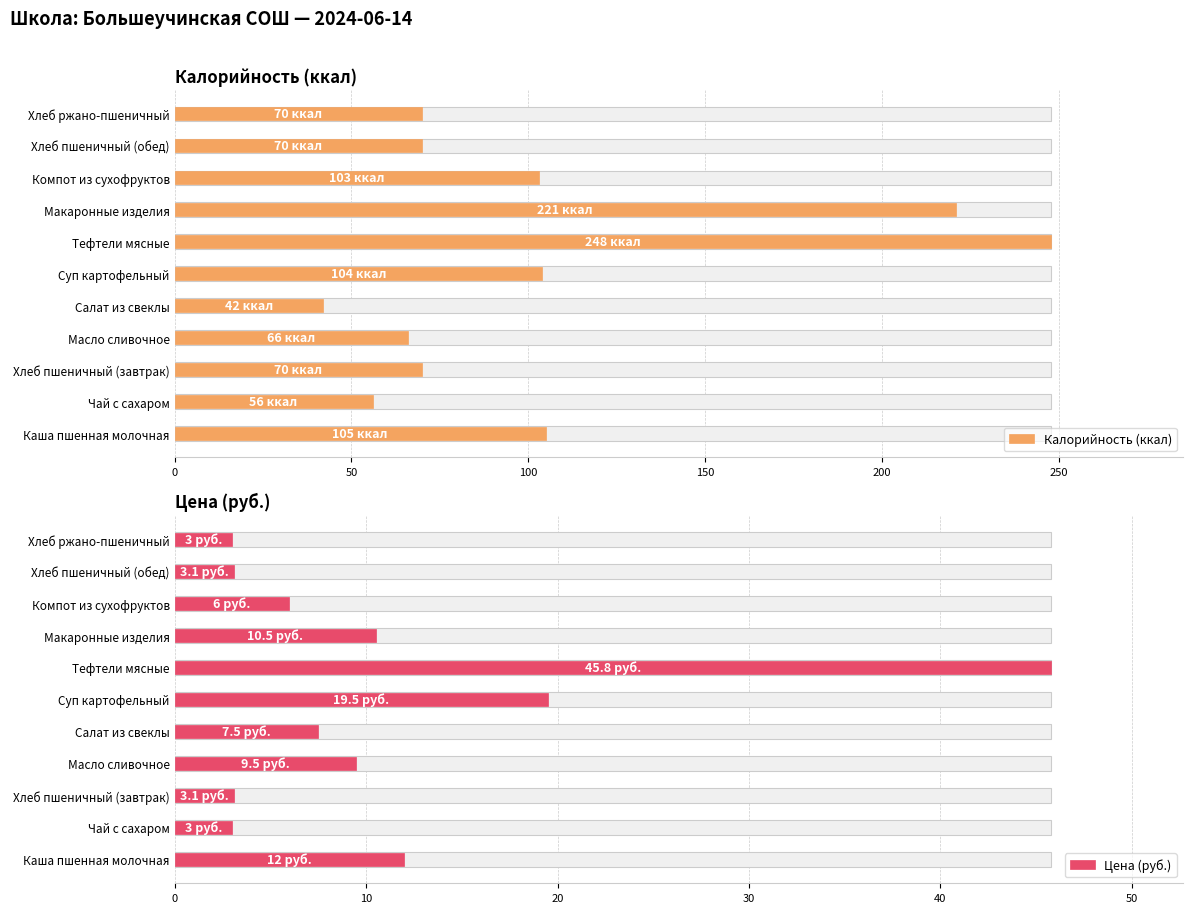

What is the sum of all Калорийность (ккал) values?

1155.0